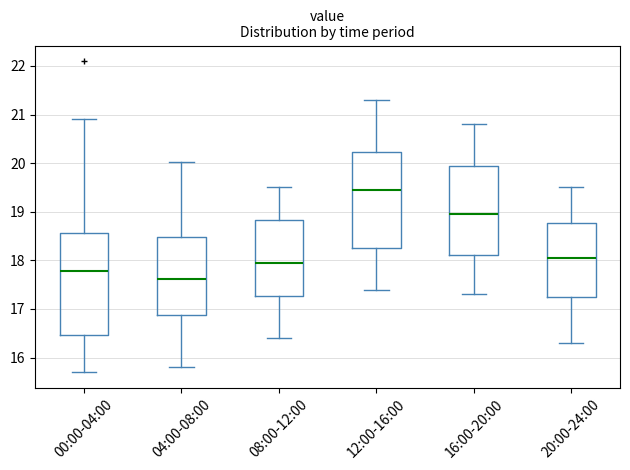

Reading left to right, read every box against the y-axis: the position of its median line, the range the box covers, and the ends of its whiskers. The values are not printed on the chart, so give them approximately, as read against the axis.

00:00-04:00: median 17.8, box 16.5 to 18.6, whiskers 15.7 to 20.9
04:00-08:00: median 17.6, box 16.9 to 18.5, whiskers 15.8 to 20.0
08:00-12:00: median 18.0, box 17.3 to 18.8, whiskers 16.4 to 19.5
12:00-16:00: median 19.5, box 18.3 to 20.2, whiskers 17.4 to 21.3
16:00-20:00: median 19.0, box 18.1 to 20.0, whiskers 17.3 to 20.8
20:00-24:00: median 18.1, box 17.3 to 18.8, whiskers 16.3 to 19.5